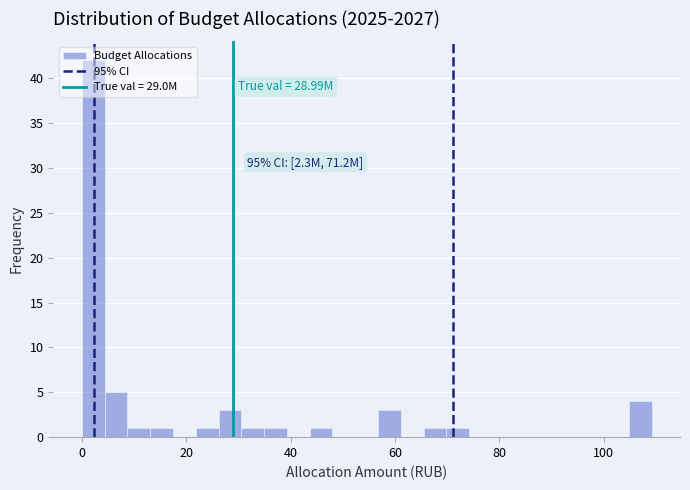

Read against the x-axis, roughly where is the centre of the tallest bar?

2